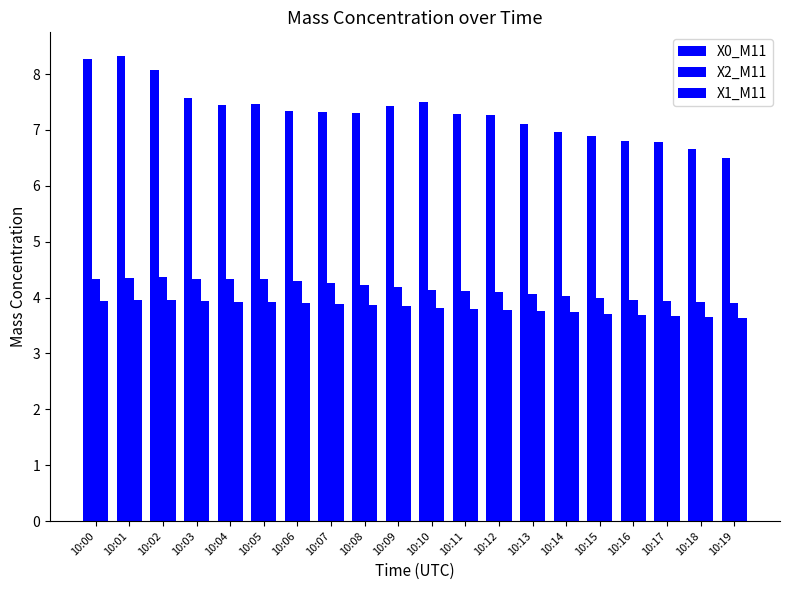

At which category is the sum across all series the highest?

10:01